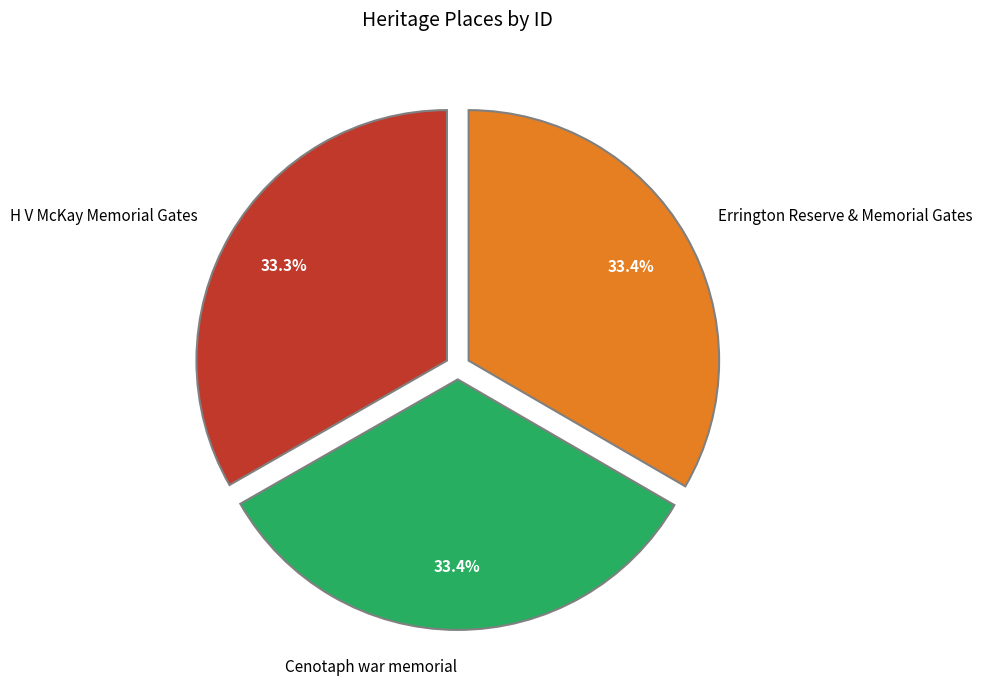

How much of the chart is everything except Cenotaph war memorial?

66.6%